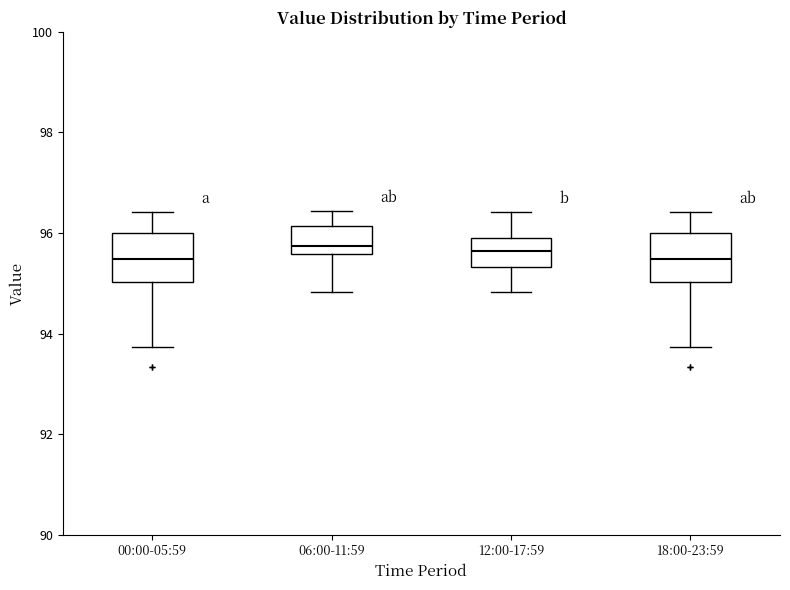

Reading left to right, read every box against the y-axis: the position of its median line, the range the box covers, and the ends of its whiskers. The values are not printed on the chart, so give them approximately, as read against the axis.

00:00-05:59: median 95.4, box 95.0 to 96.0, whiskers 93.8 to 96.4
06:00-11:59: median 95.8, box 95.6 to 96.2, whiskers 94.8 to 96.4
12:00-17:59: median 95.6, box 95.4 to 96.0, whiskers 94.8 to 96.4
18:00-23:59: median 95.4, box 95.0 to 96.0, whiskers 93.8 to 96.4